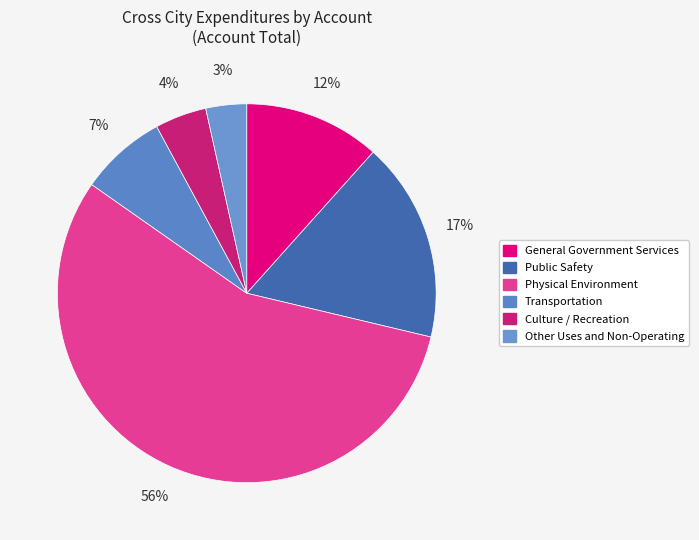

Is Physical Environment the majority of the pie?

Yes